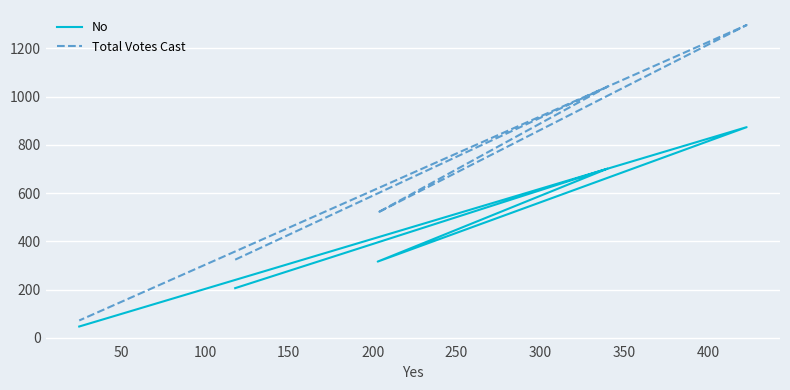

What is the minimum value for No?

47